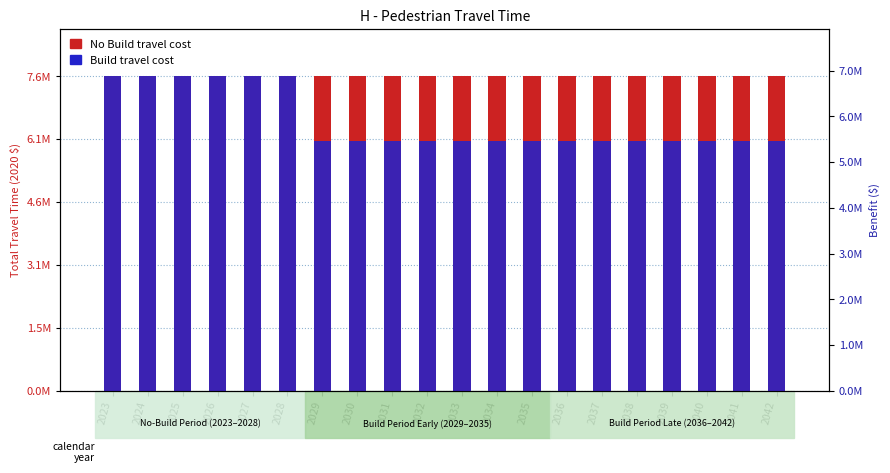

How many series are shown in this chart?

2